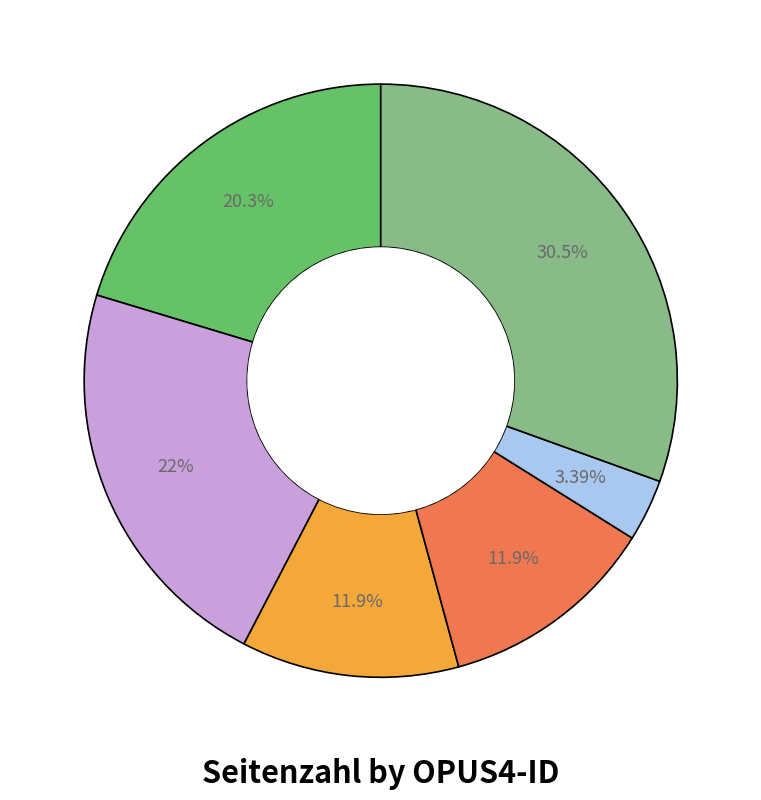

Is there any slice that represents more than half of the pie?

No